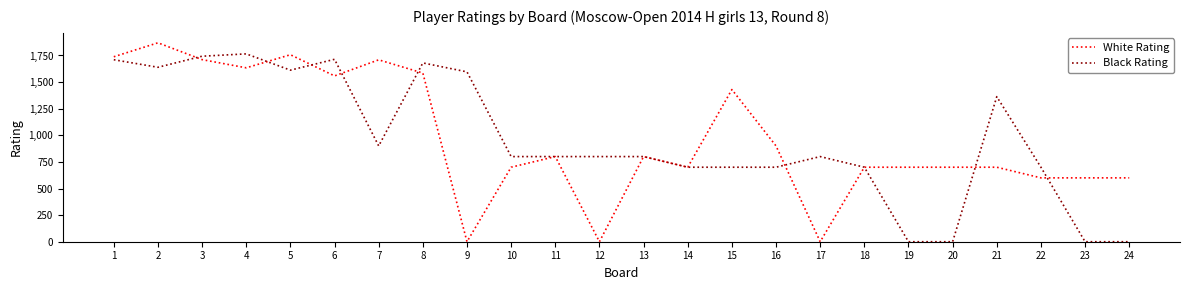

What is the maximum value shown in the chart?

1869